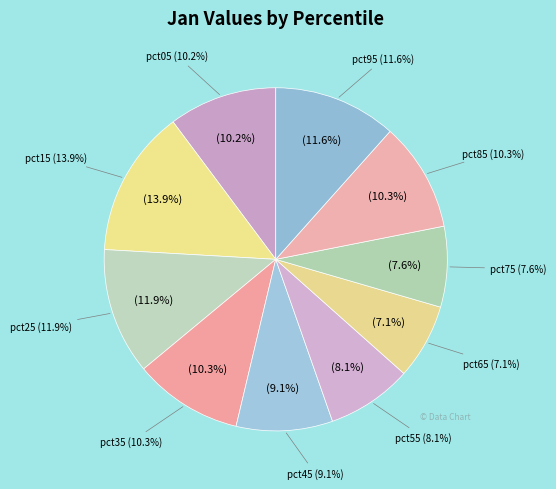

Rank the categories by value from highest to lowest.

pct15, pct25, pct95, pct85, pct35, pct05, pct45, pct55, pct75, pct65